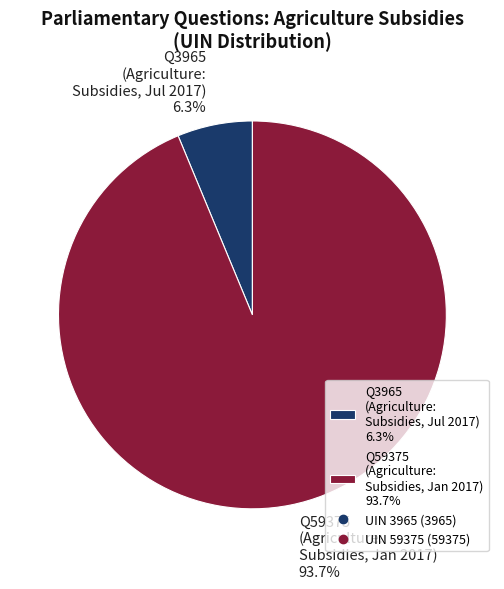

What percentage do Q3965 (Agriculture: Subsidies, Jul 2017) 6.3% and Q59375 (Agriculture: Subsidies, Jan 2017) 93.7% together represent?

100.0%